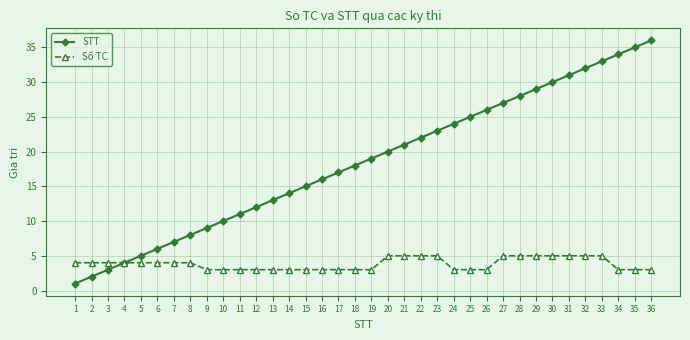

What is the minimum value shown in the chart?

1